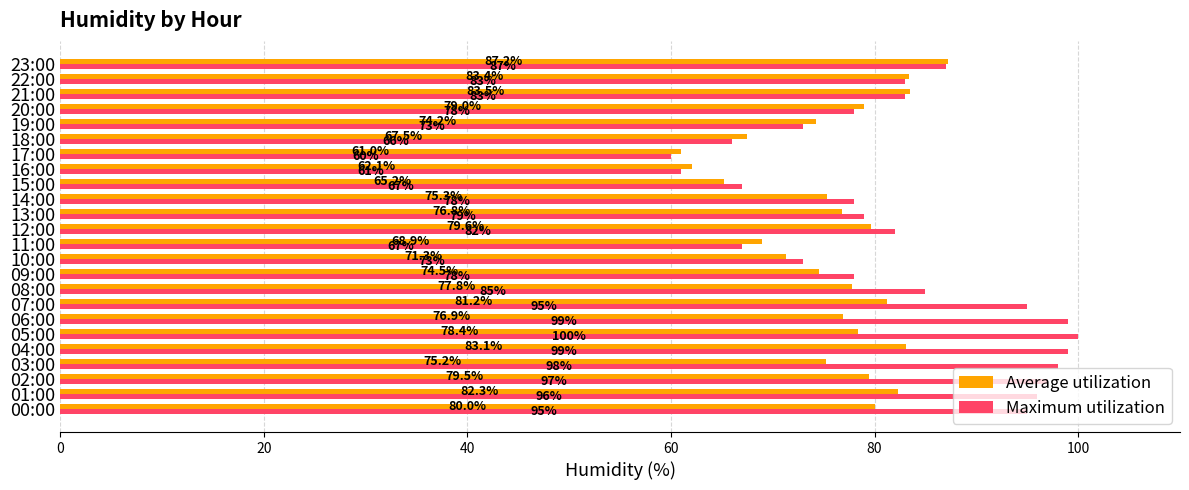

At which category is the sum across all series the highest?

04:00